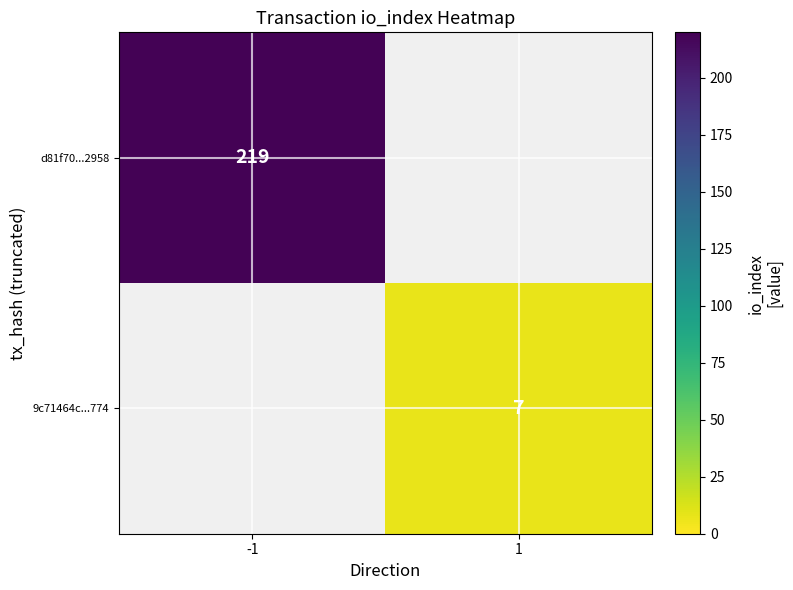

Is the value of 9c71464c...774 at 1 greater than the value of d81f70...2958 at -1?

No